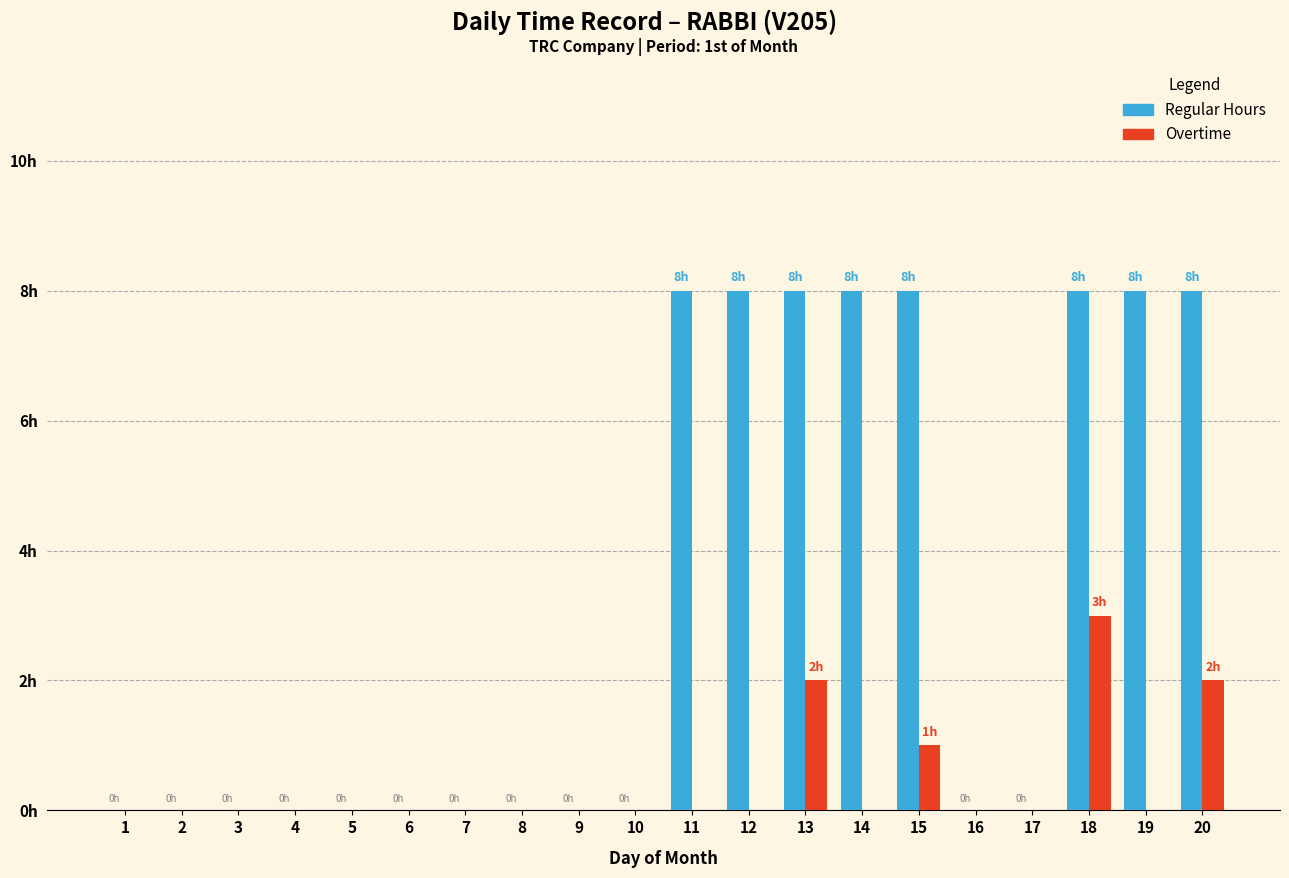

Reading left to right, extract all data points from this chart.

Regular Hours: 1=0	2=0	3=0	4=0	5=0	6=0	7=0	8=0	9=0	10=0	11=8	12=8	13=8	14=8	15=8	16=0	17=0	18=8	19=8	20=8
Overtime: 1=0	2=0	3=0	4=0	5=0	6=0	7=0	8=0	9=0	10=0	11=0	12=0	13=2	14=0	15=1	16=0	17=0	18=3	19=0	20=2